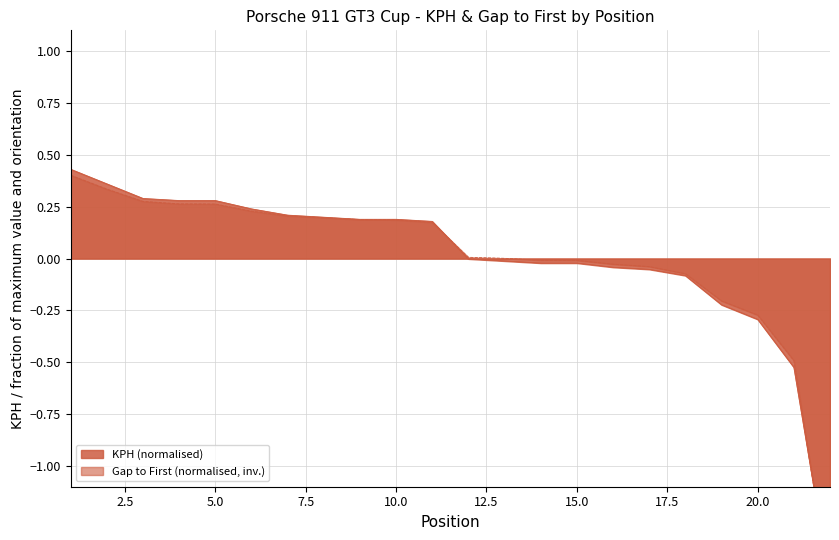

What is the maximum value for GAP_FIRST_sec?

0.4